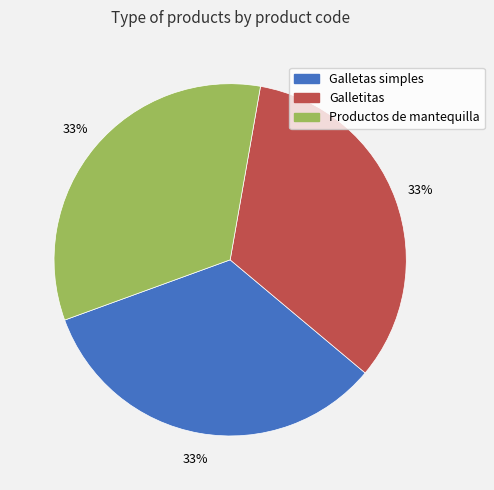

To the nearest percent, what is the combined percentage of Galletas simples and Productos de mantequilla?

67%